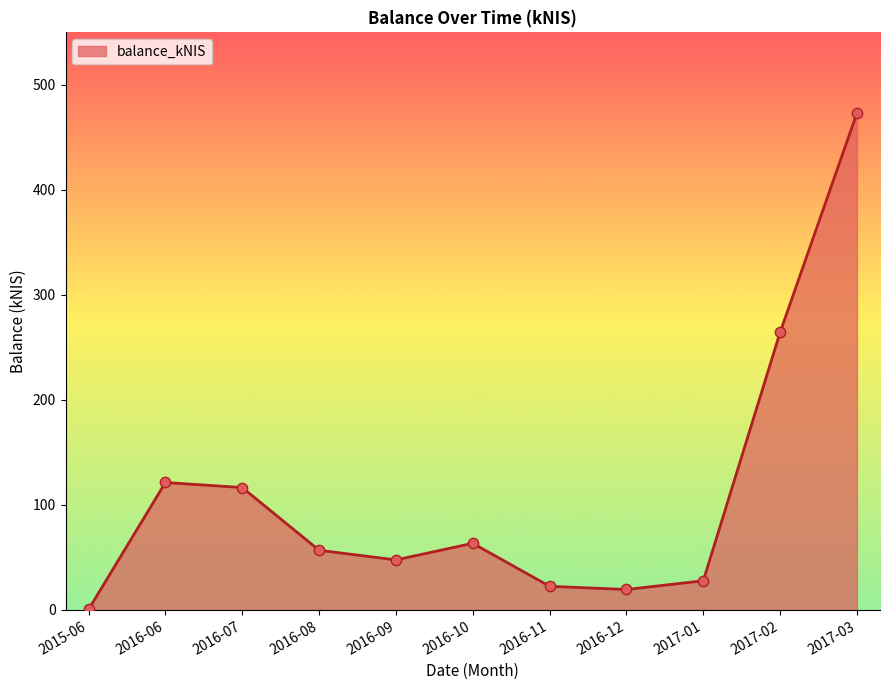

Between 2016-10 and 2016-11, which is larger?

2016-10